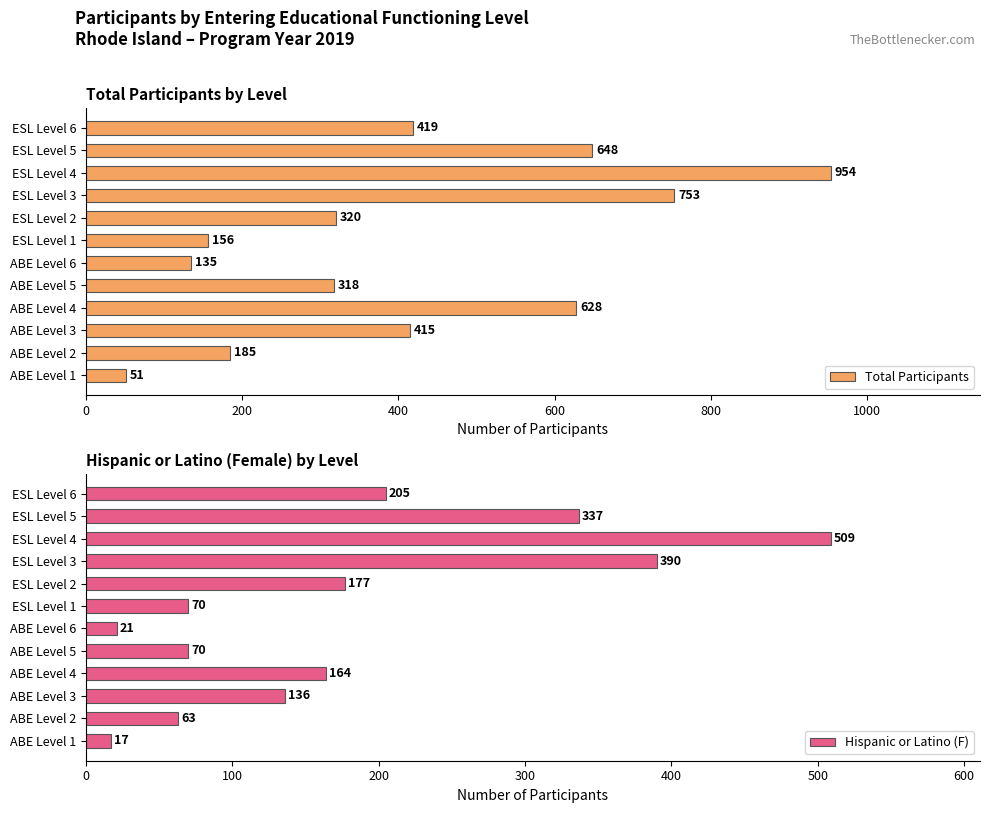

How many data points in Hispanic or Latino (F) are above 164?

5